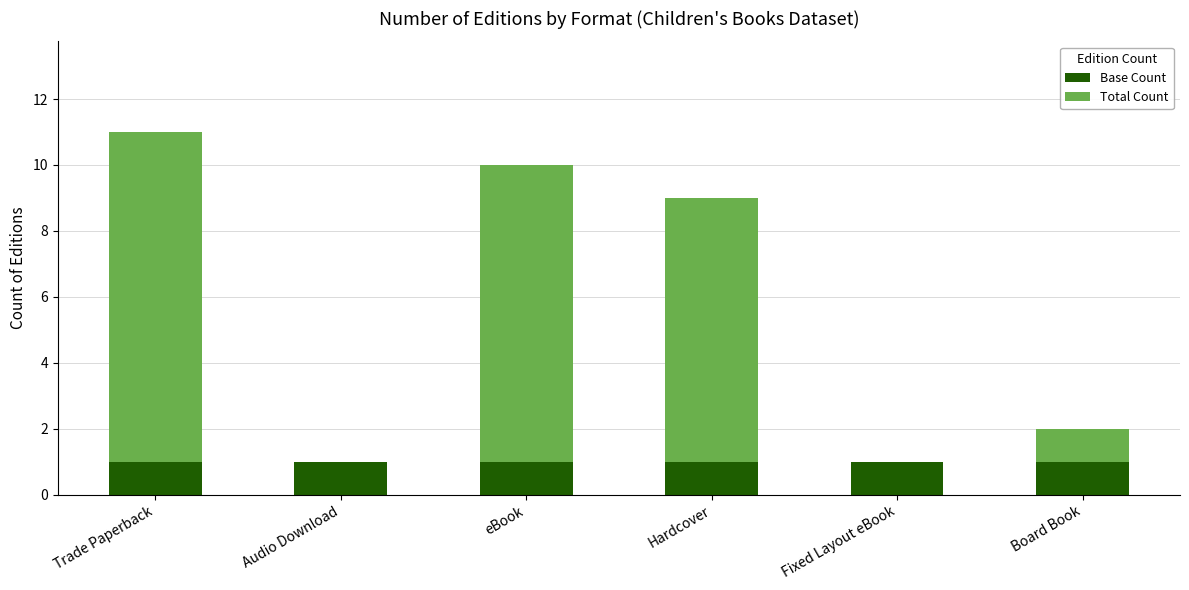

True or false: Base Count has a value of 1 at Trade Paperback.

True